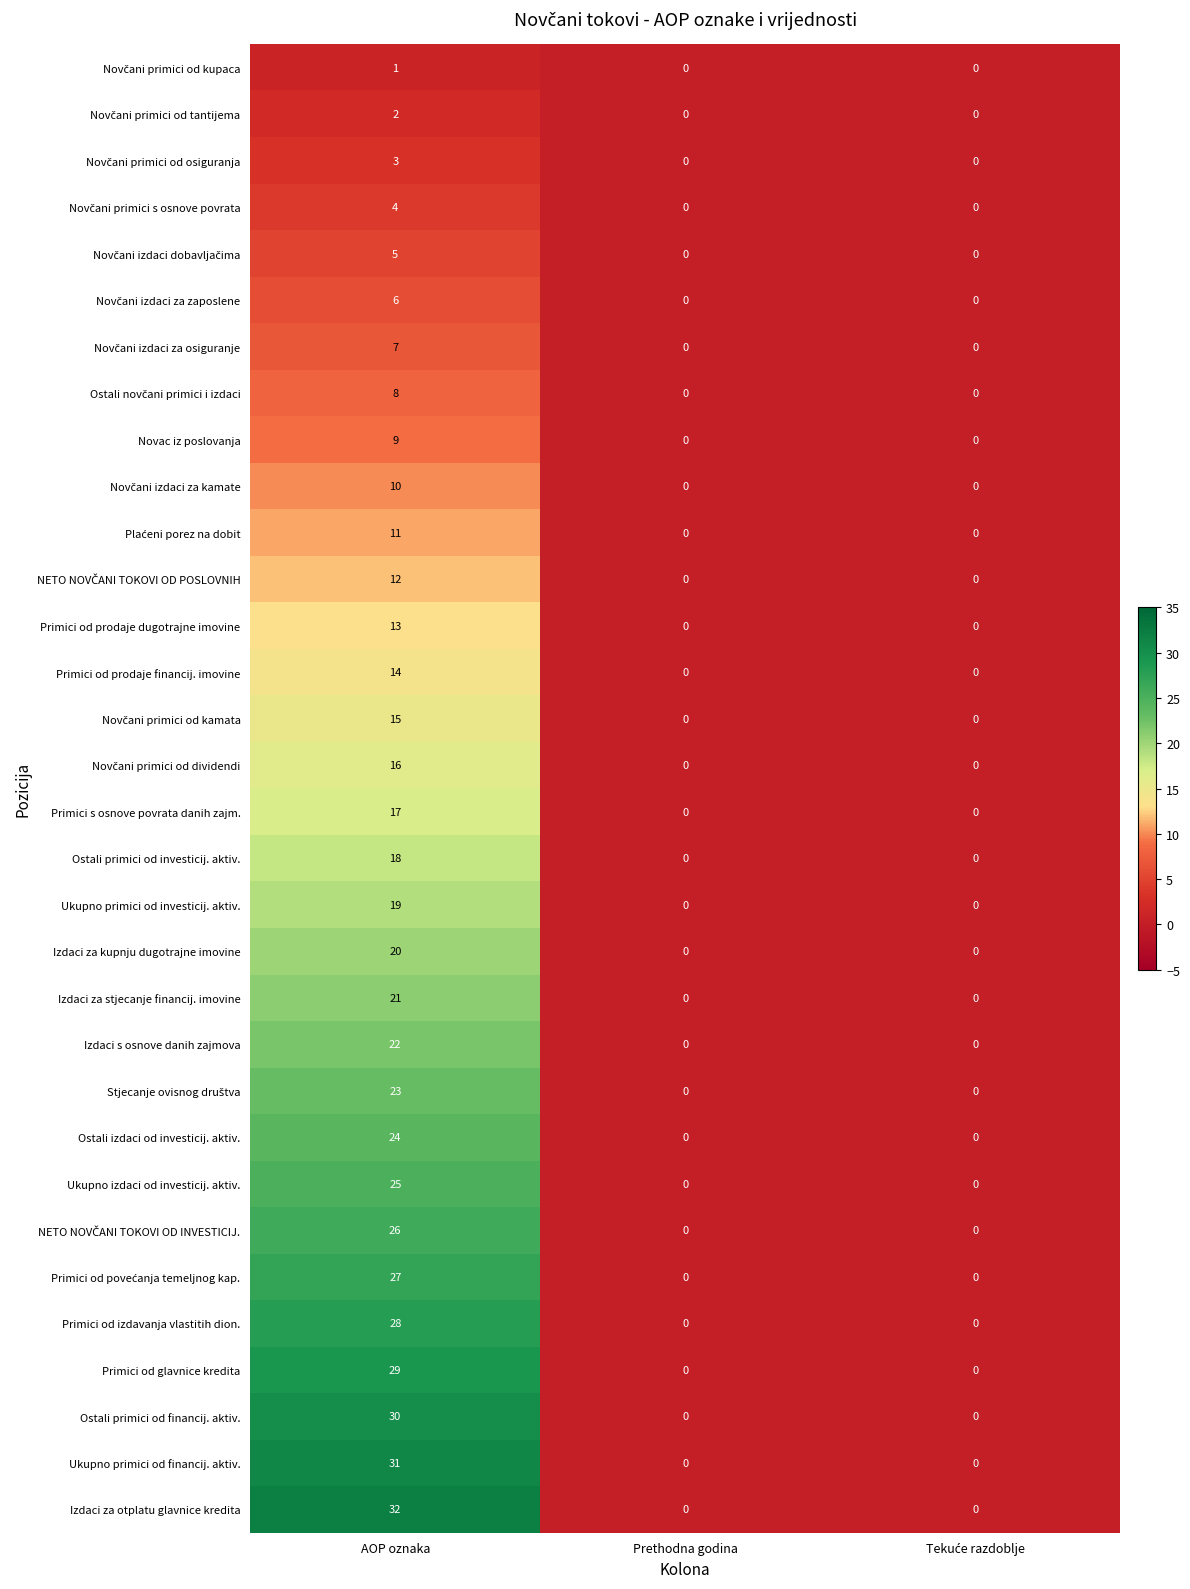

Count the number of categories in the chart.

3